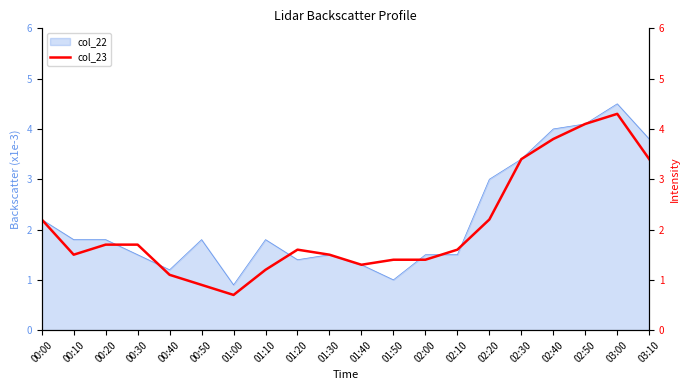

What is the sum of all values?

41.0